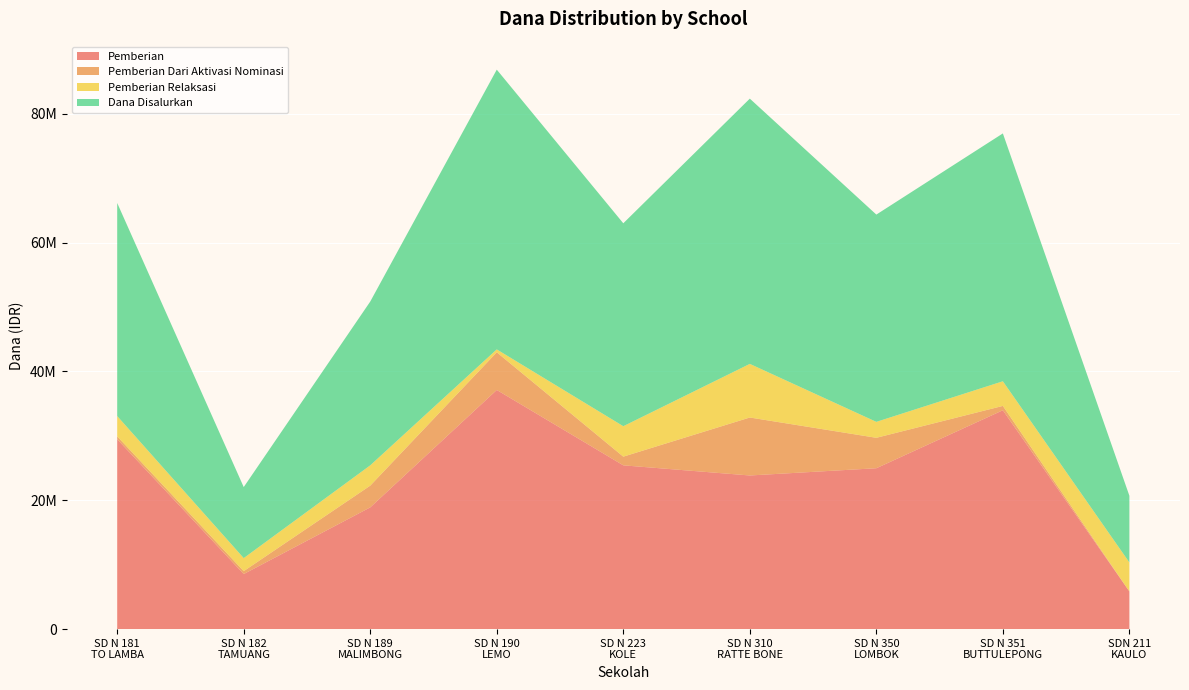

What are all the series names shown in the legend?

Pemberian, Pemberian Dari Aktivasi Nominasi, Pemberian Relaksasi, Dana Disalurkan